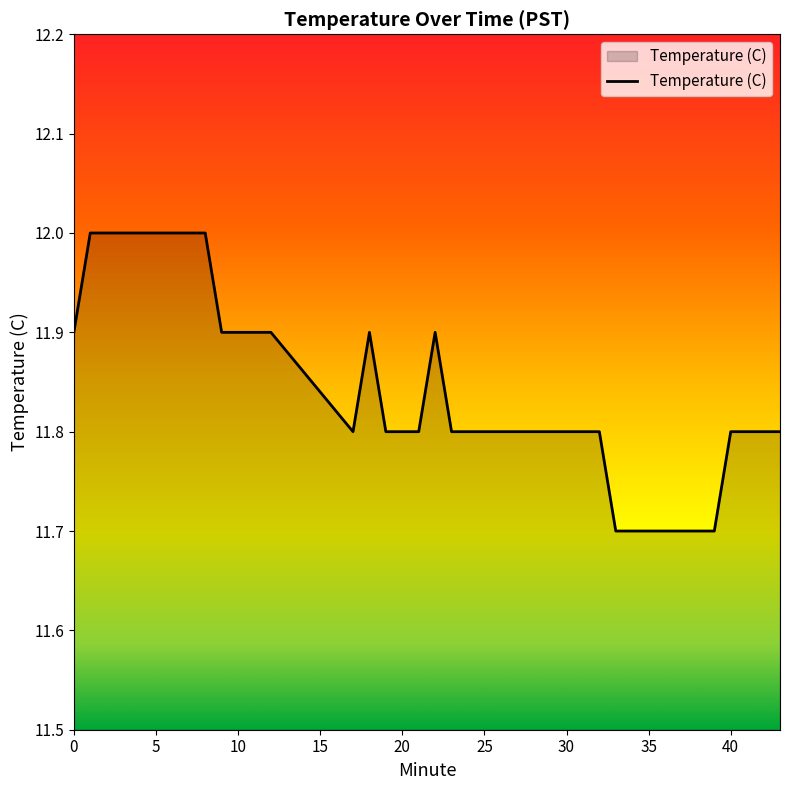

What is the smallest value displayed?

11.7